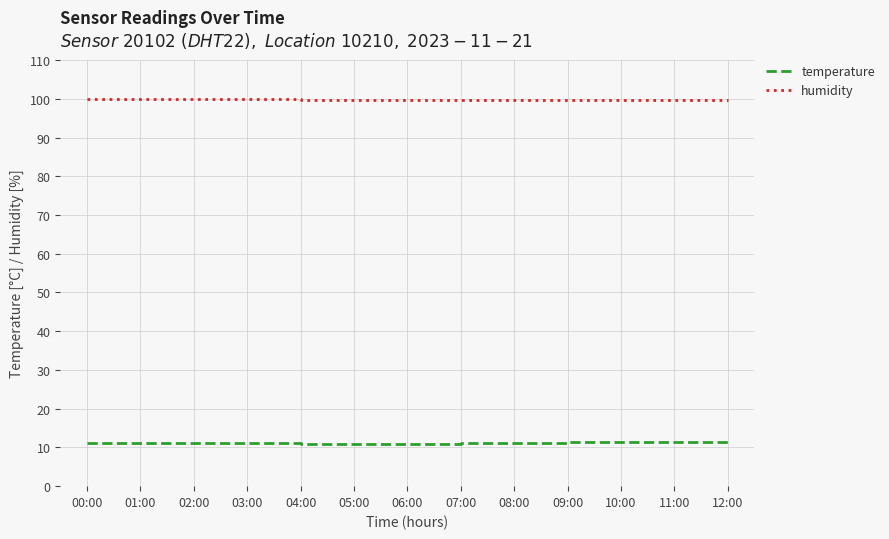

What position from the left is 03:00?

4